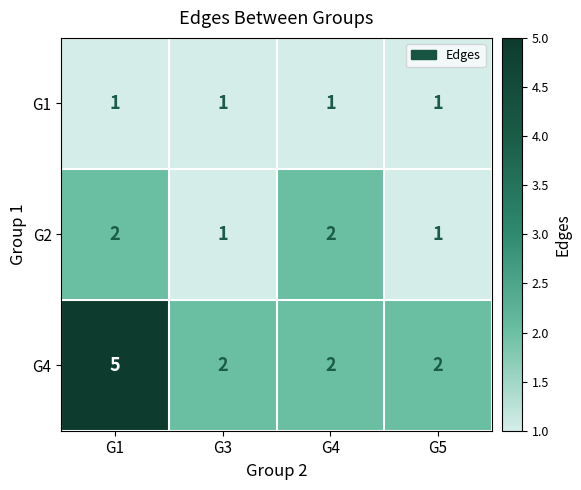

At how many categories does at least one series exceed 3?

1